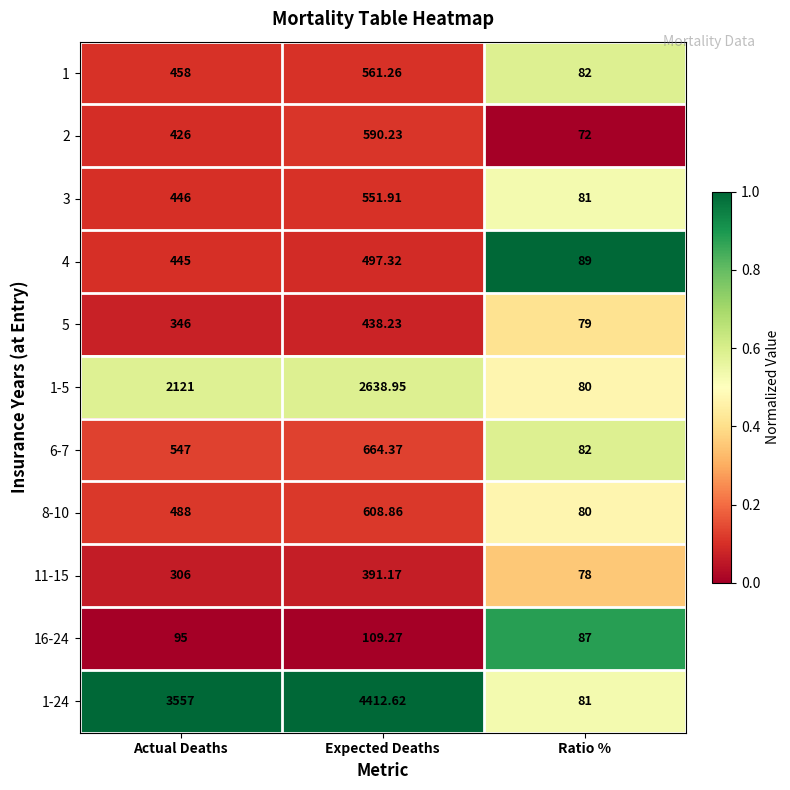

At which category does the chart reach its minimum across all series?

Ratio %